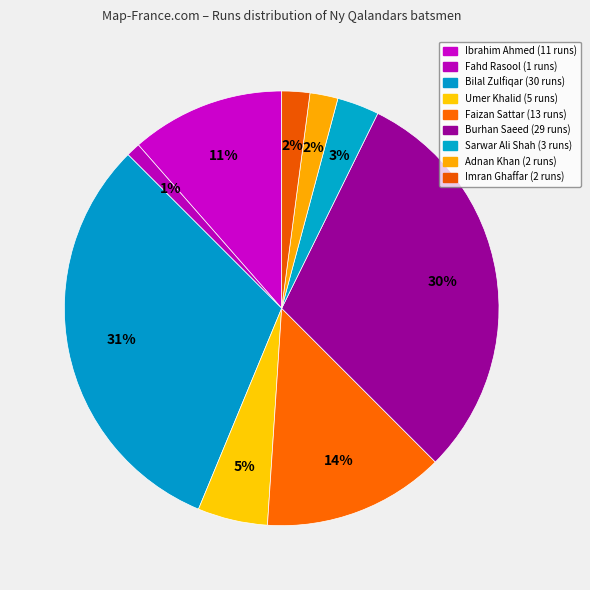

Which category has the biggest portion of the pie?

Bilal Zulfiqar